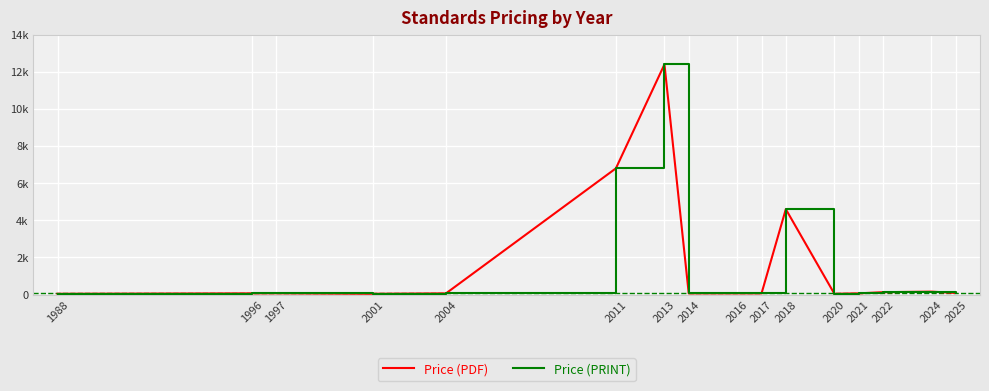

What is the difference between the maximum and minimum values in the Price (PRINT) series?

12357.0